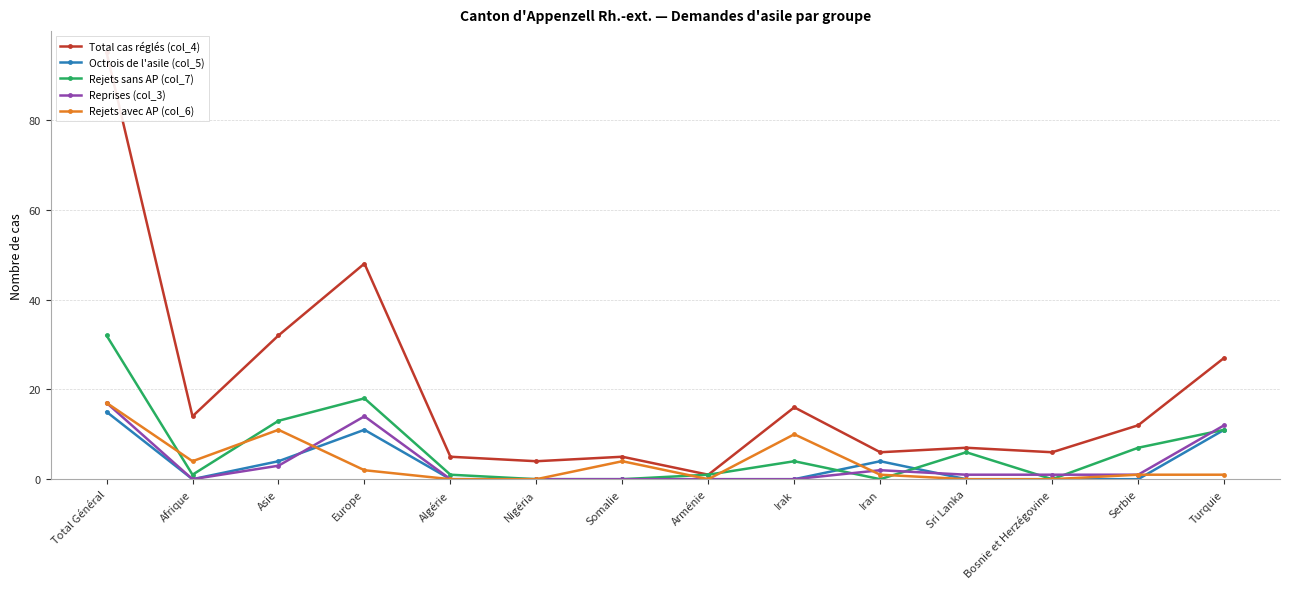

True or false: Rejets avec AP (col_6) and Reprises (col_3) intersect in this chart.

True